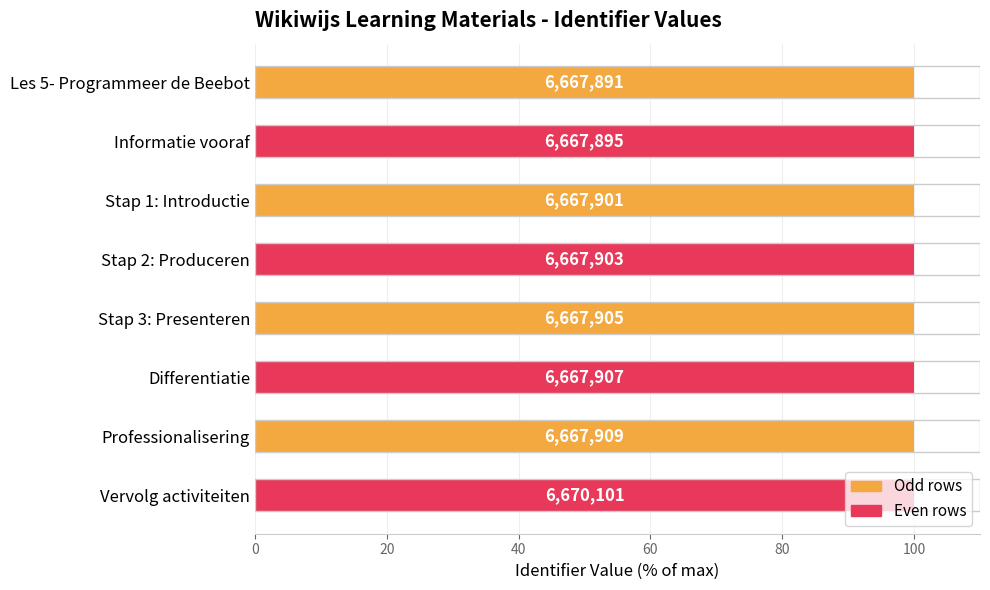

How many bars are there in total?

8